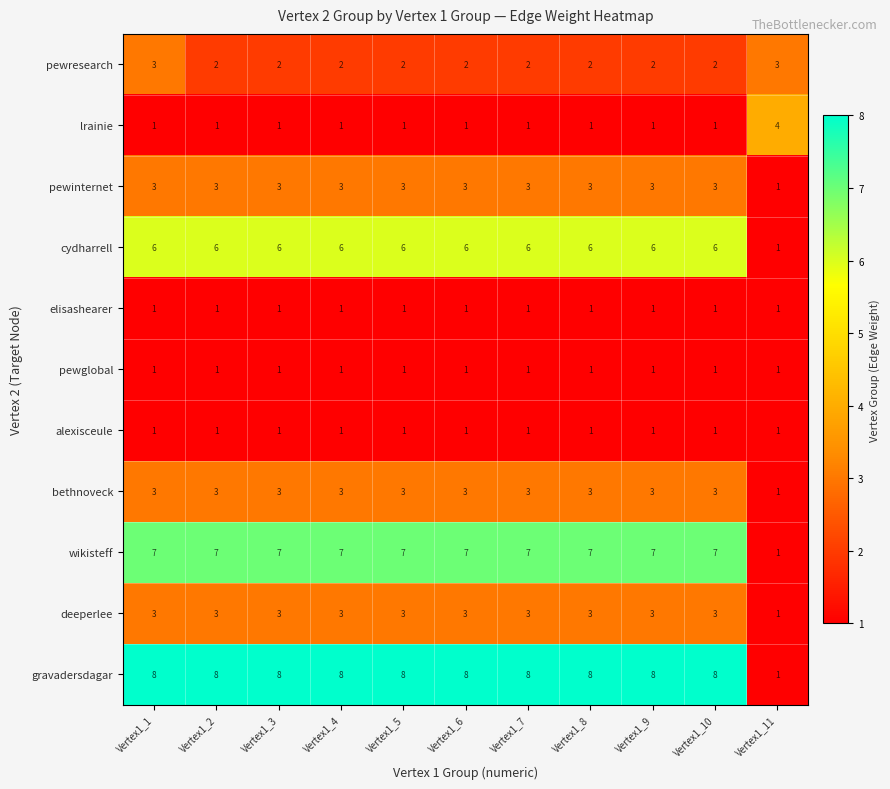

What is the spread (max minus min) of values at Vertex1_1?

7